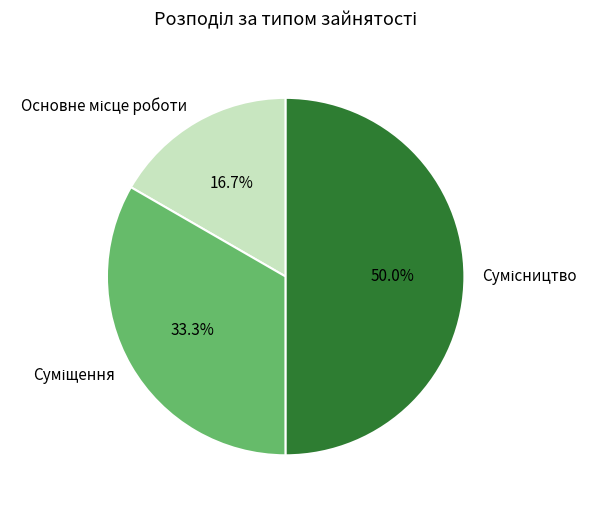

Does any single category account for the majority?

No